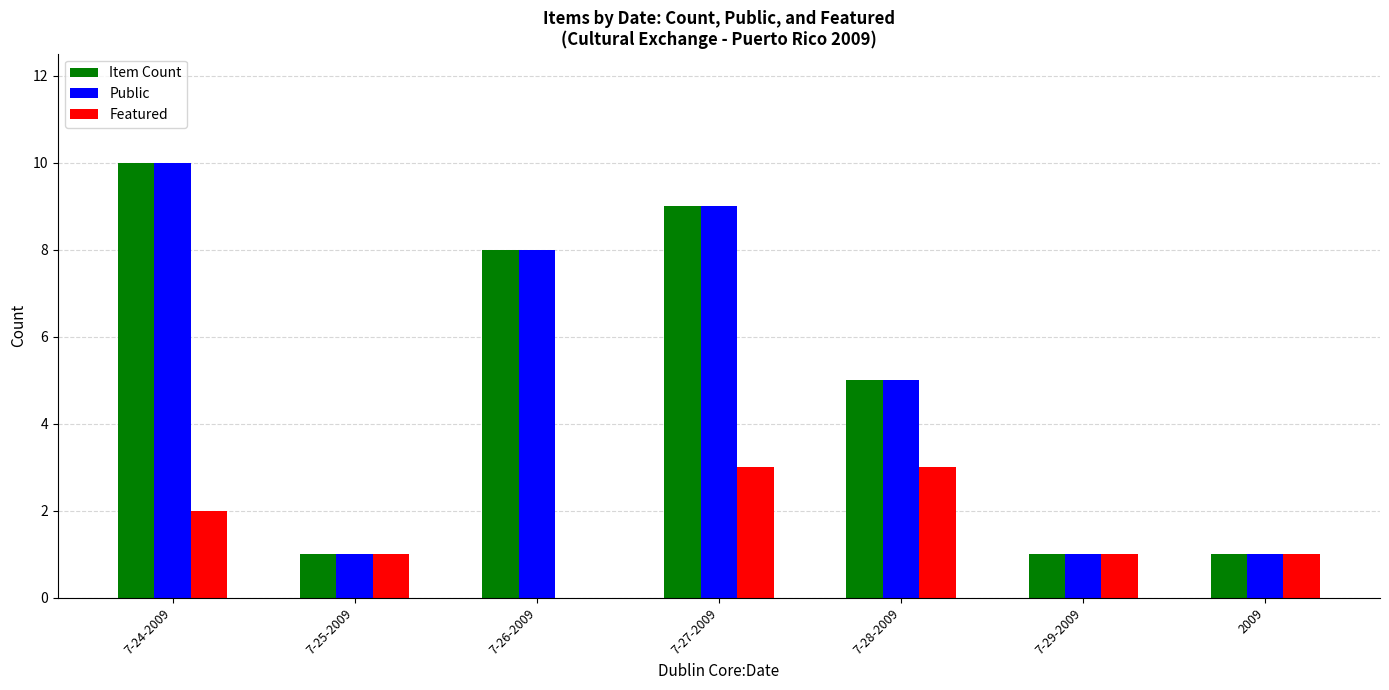

What is the total value across all series at 7-24-2009?

22